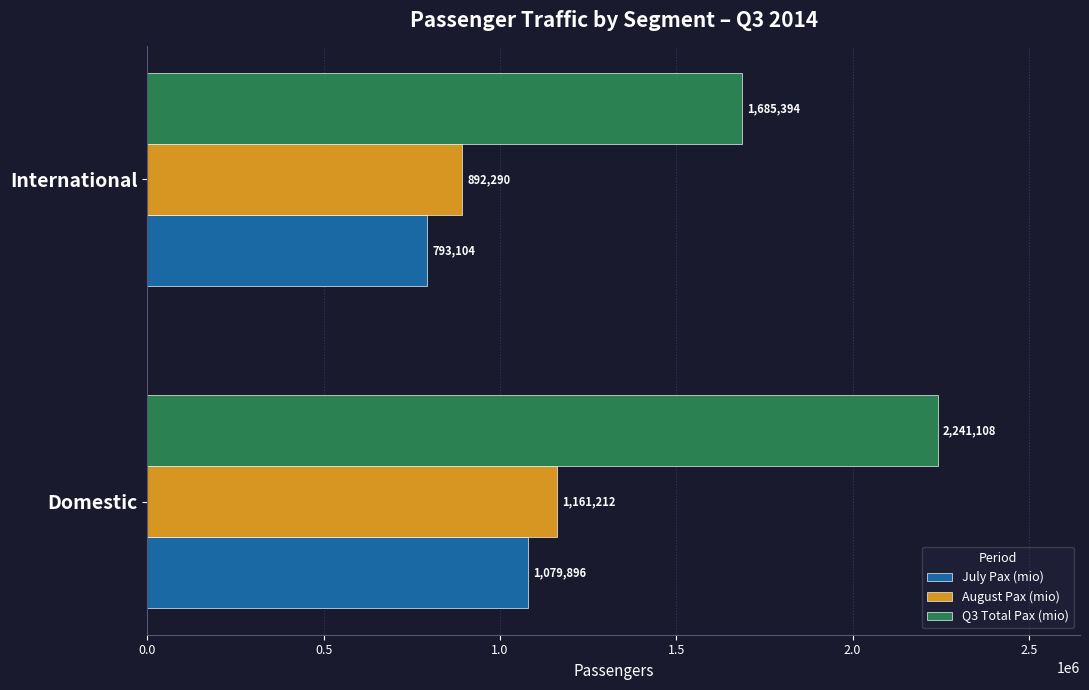

Which category has the lowest value across all series?

International